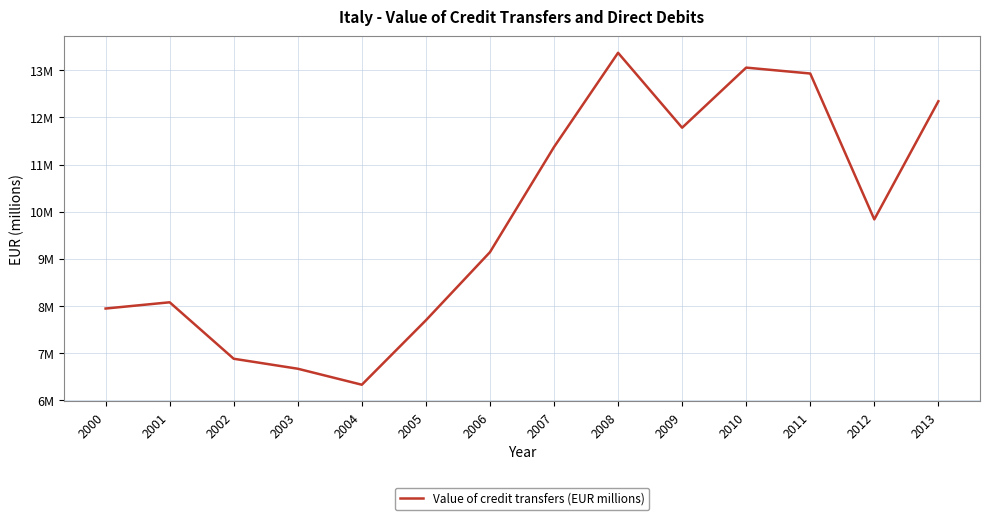

List the labels in order of value, smallest first.

2004, 2003, 2002, 2005, 2000, 2001, 2006, 2012, 2007, 2009, 2013, 2011, 2010, 2008